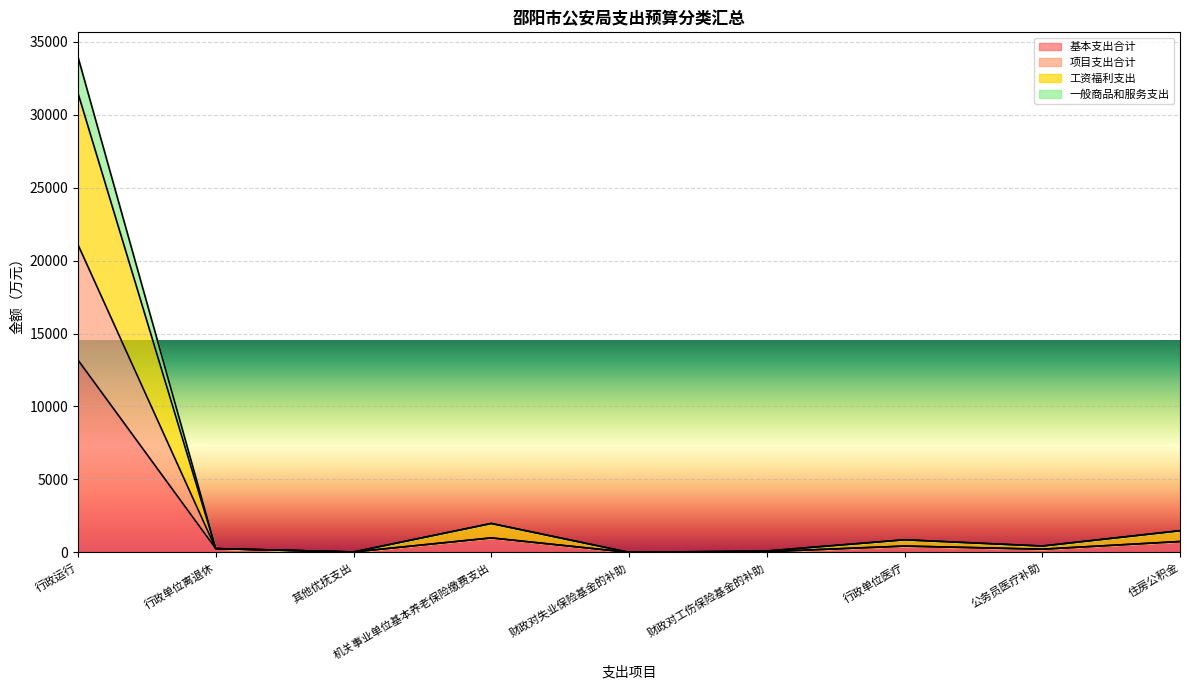

Does the chart display data point markers on the line(s)?

No